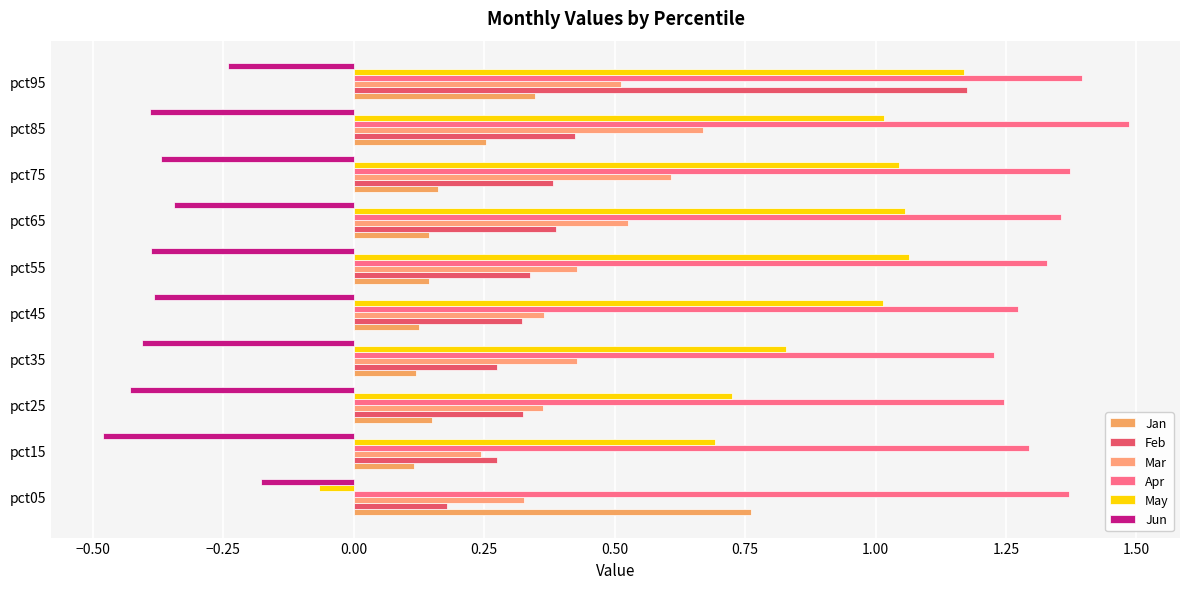

Which series has the largest total across all categories?

Apr